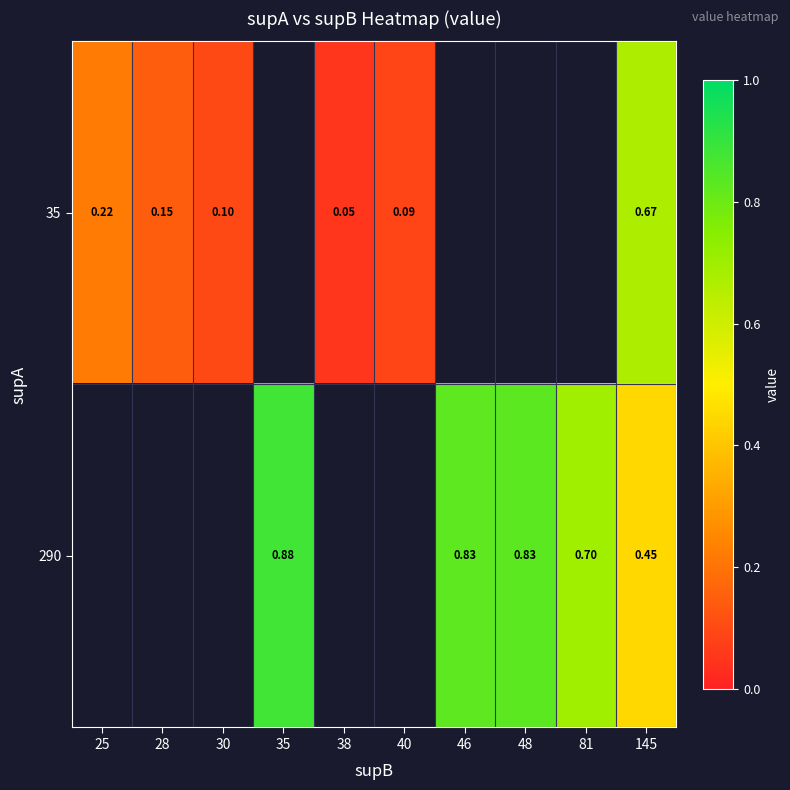

Is the value of 290 at 46 greater than the value of 35 at 38?

Yes